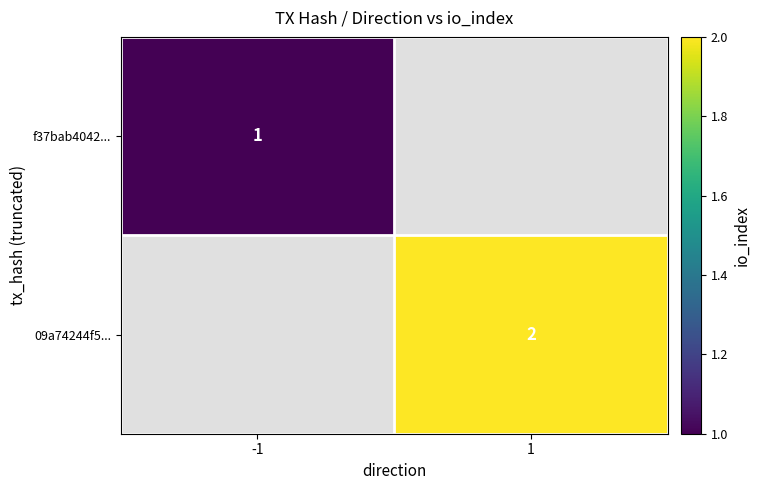

The value of f37bab4042... at -1 is 0. True or false?

False